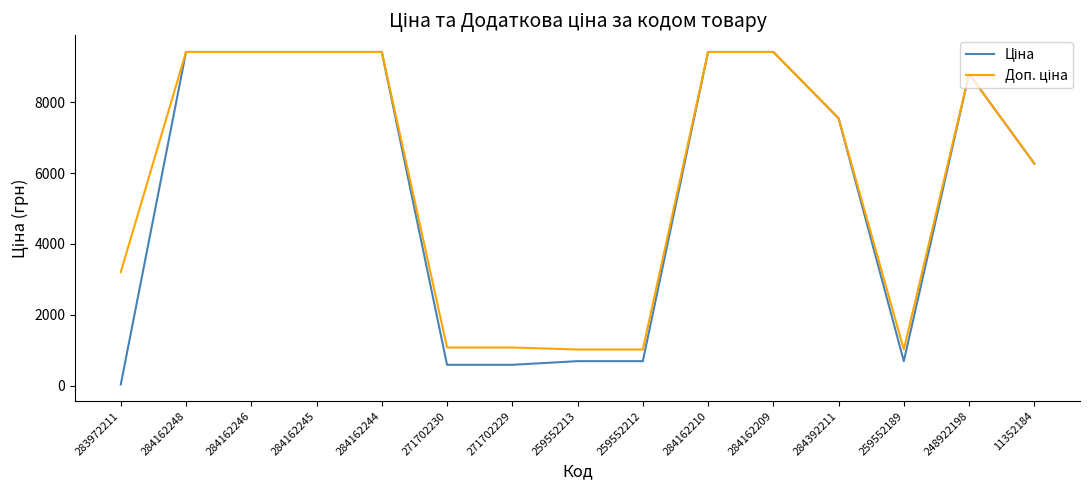

Does the chart have visible grid lines?

No